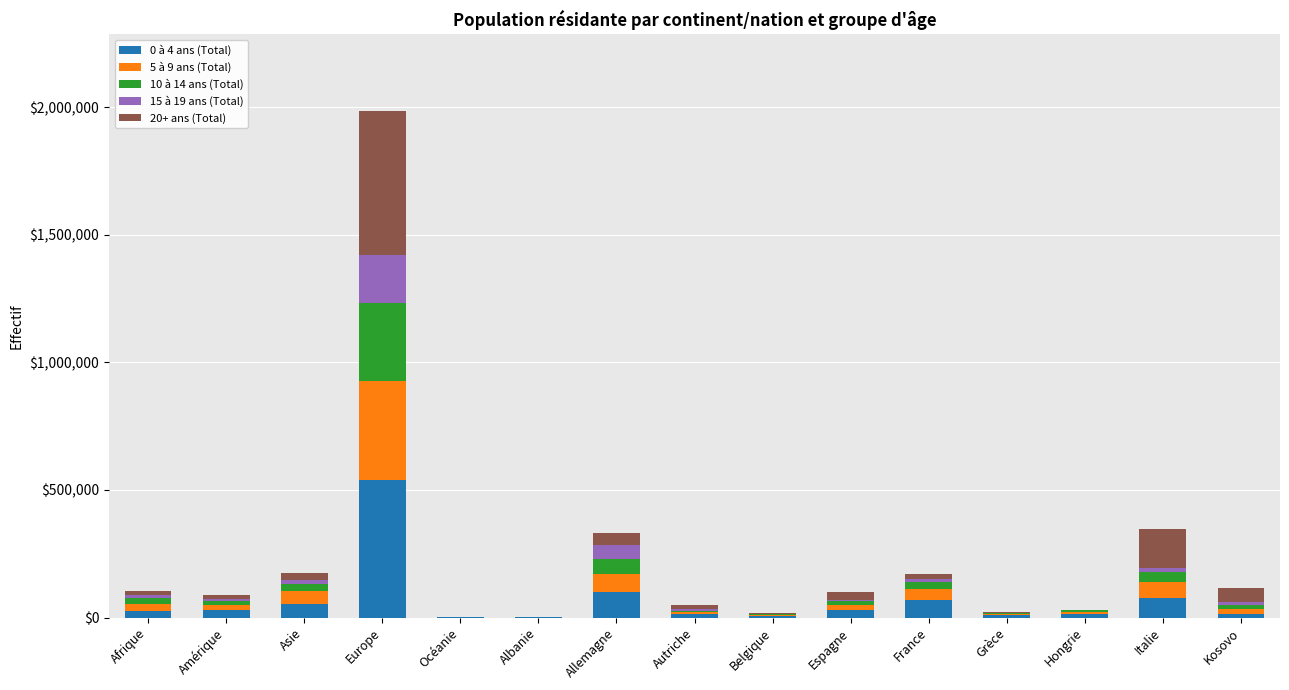

Which category has the highest value in the 0 à 4 ans (Total) series?

Europe